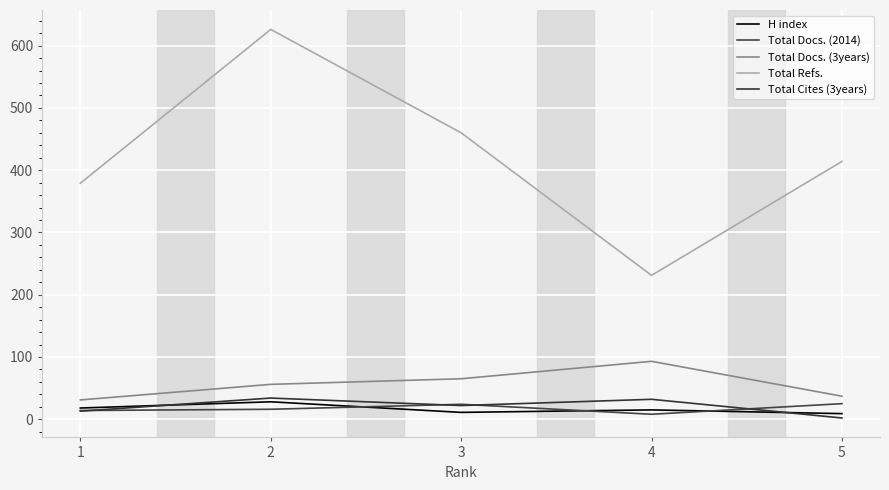

What is the value of the Total Docs. (2014) point at the 4th from the left?

8